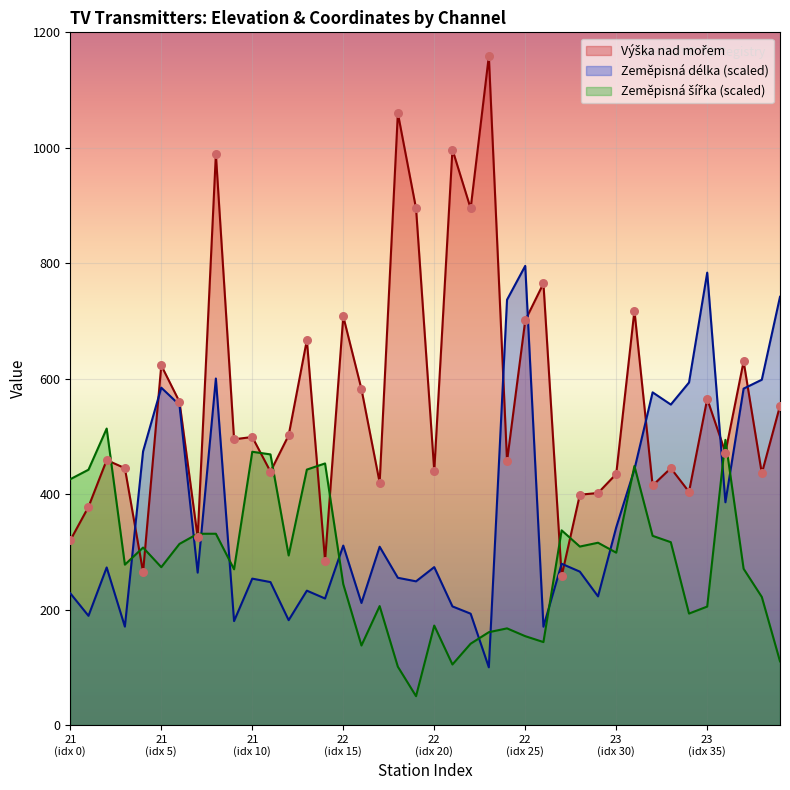

What is the minimum value for Zeměpisná délka (scaled)?

100.0